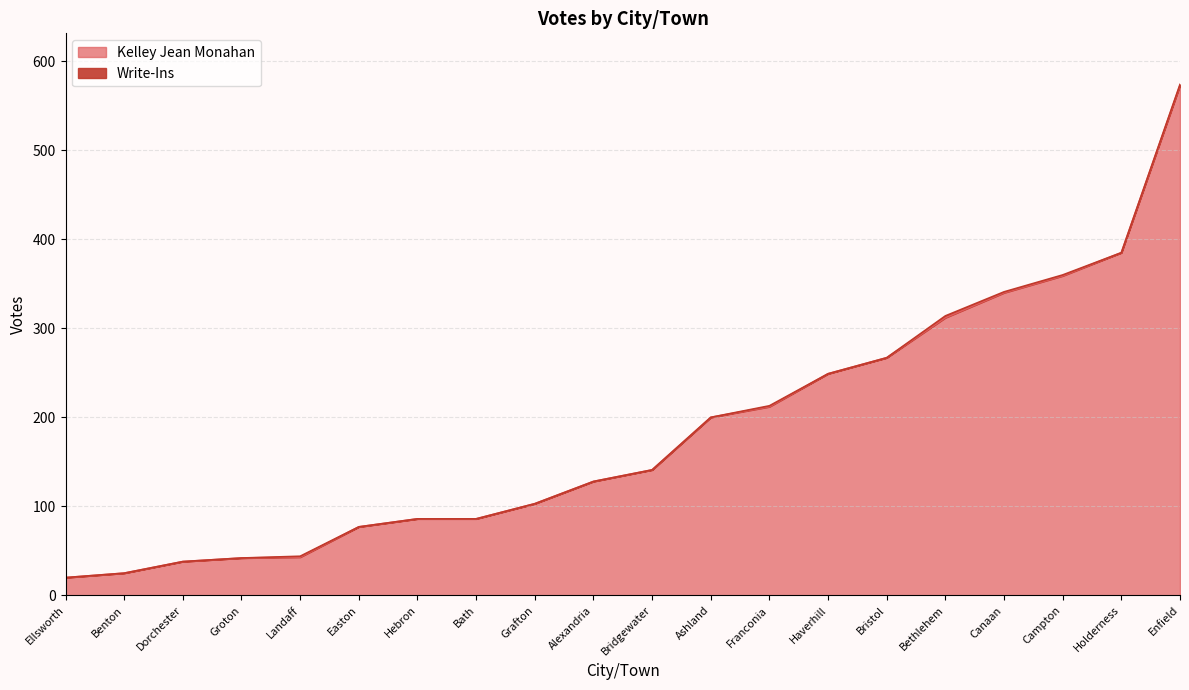

Does the chart display data point markers on the line(s)?

No